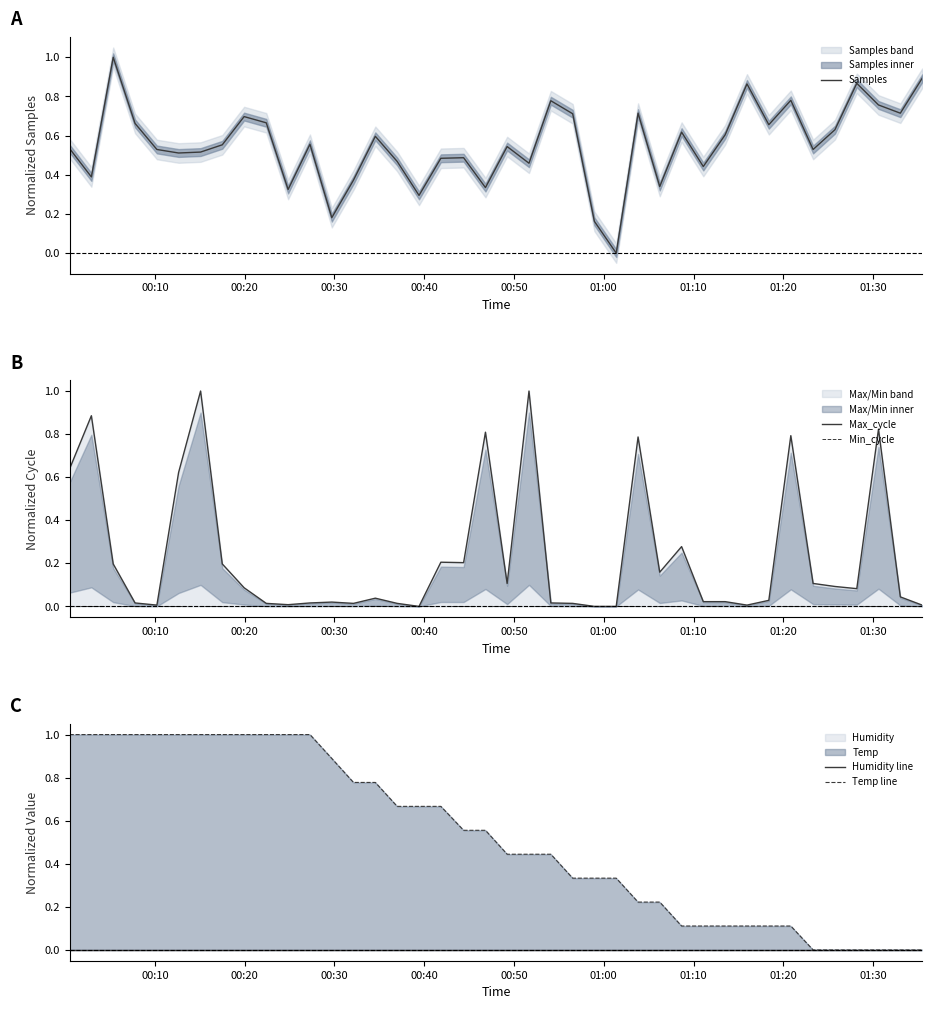

Reading left to right, transcribe all the data shown in this chart.

Samples: 0.5	0.4	1.0	0.7	0.5	0.5	0.5	0.6	0.7	0.7	0.3	0.6	0.2	0.4	0.6	0.5	0.3	0.5	0.5	0.3	0.5	0.5	0.8	0.7	0.2	0.0	0.7	0.3	0.6	0.4	0.6	0.9	0.7	0.8	0.5	0.6	0.9	0.8	0.7	0.9
Max_cycle: 0.6	0.9	0.2	0.0	0.0	0.6	1.0	0.2	0.1	0.0	0.0	0.0	0.0	0.0	0.0	0.0	0.0	0.2	0.2	0.8	0.1	1.0	0.0	0.0	0.0	0.0	0.8	0.2	0.3	0.0	0.0	0.0	0.0	0.8	0.1	0.1	0.1	0.8	0.0	0.0
Min_cycle: 0.0	0.0	0.0	0.0	0.0	0.0	0.0	0.0	0.0	0.0	0.0	0.0	0.0	0.0	0.0	0.0	0.0	0.0	0.0	0.0	0.0	0.0	0.0	0.0	0.0	0.0	0.0	0.0	0.0	0.0	0.0	0.0	0.0	0.0	0.0	0.0	0.0	0.0	0.0	0.0
Humidity line: 0.0	0.0	0.0	0.0	0.0	0.0	0.0	0.0	0.0	0.0	0.0	0.0	0.0	0.0	0.0	0.0	0.0	0.0	0.0	0.0	0.0	0.0	0.0	0.0	0.0	0.0	0.0	0.0	0.0	0.0	0.0	0.0	0.0	0.0	0.0	0.0	0.0	0.0	0.0	0.0
Temp line: 1.0	1.0	1.0	1.0	1.0	1.0	1.0	1.0	1.0	1.0	1.0	1.0	0.9	0.8	0.8	0.7	0.7	0.7	0.6	0.6	0.4	0.4	0.4	0.3	0.3	0.3	0.2	0.2	0.1	0.1	0.1	0.1	0.1	0.1	0.0	0.0	0.0	0.0	0.0	0.0